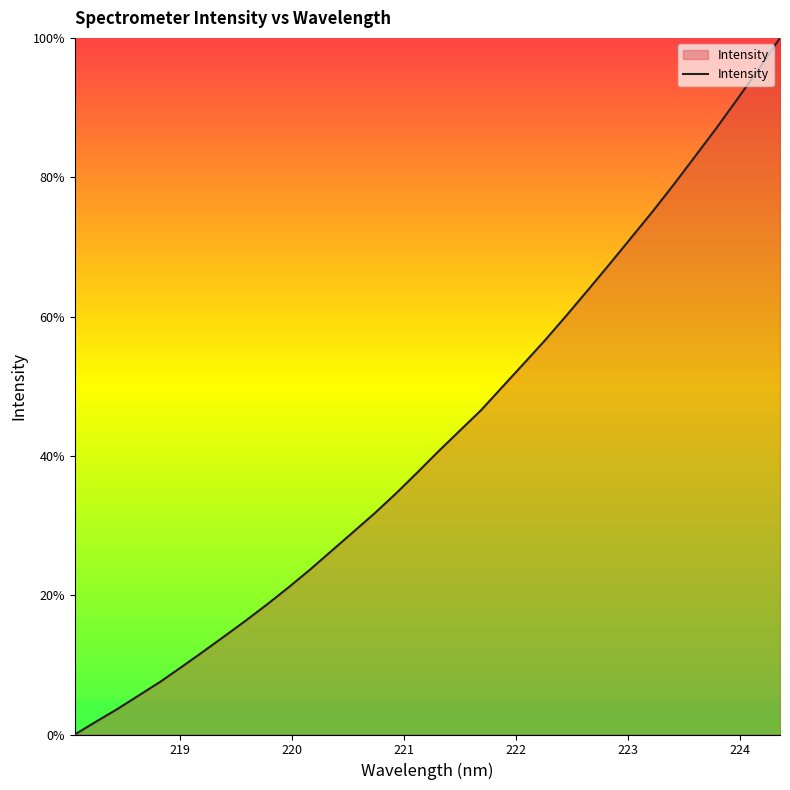

What is the greatest value displayed?

100.0